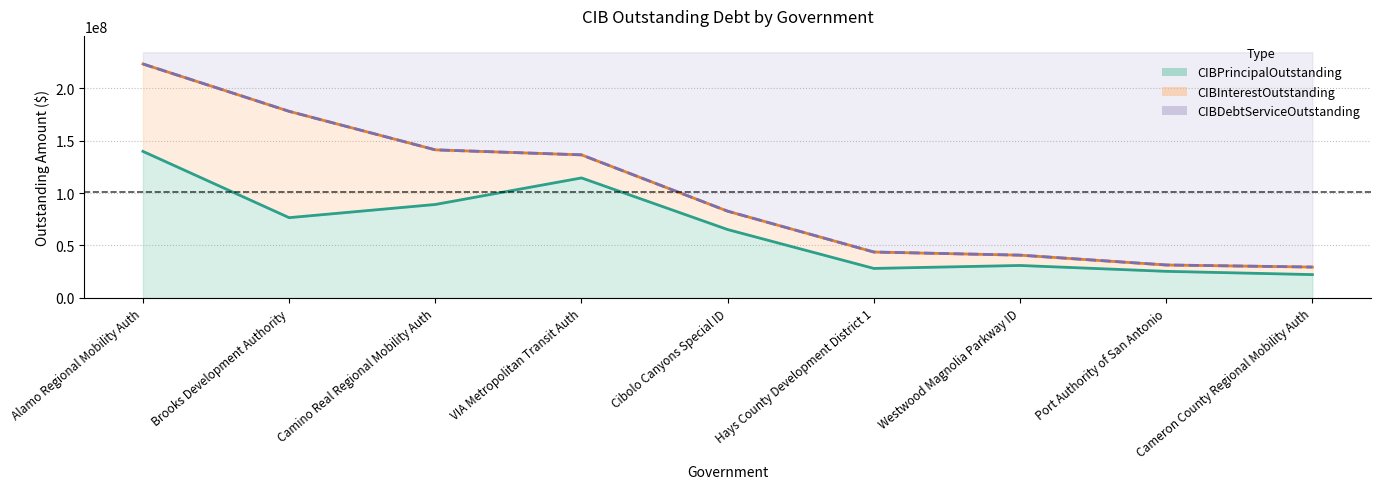

What is the label of the 7th point from the right?

Camino Real Regional Mobility Auth